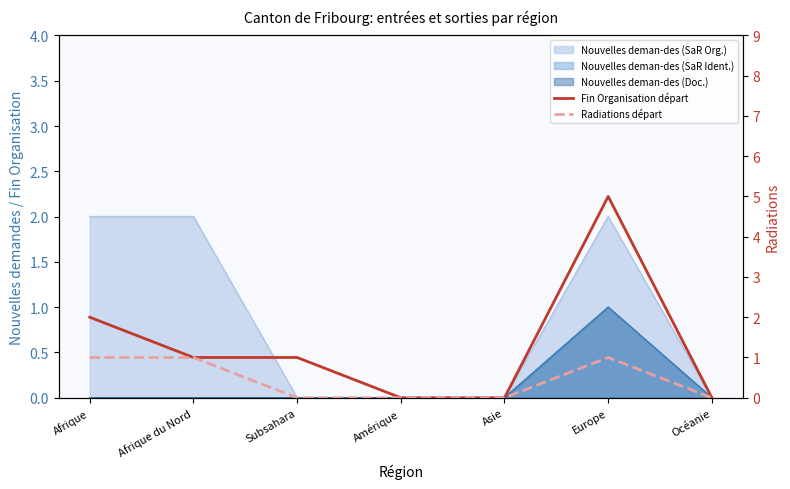

True or false: Fin Organisation départ and Radiations départ cross at least once.

False